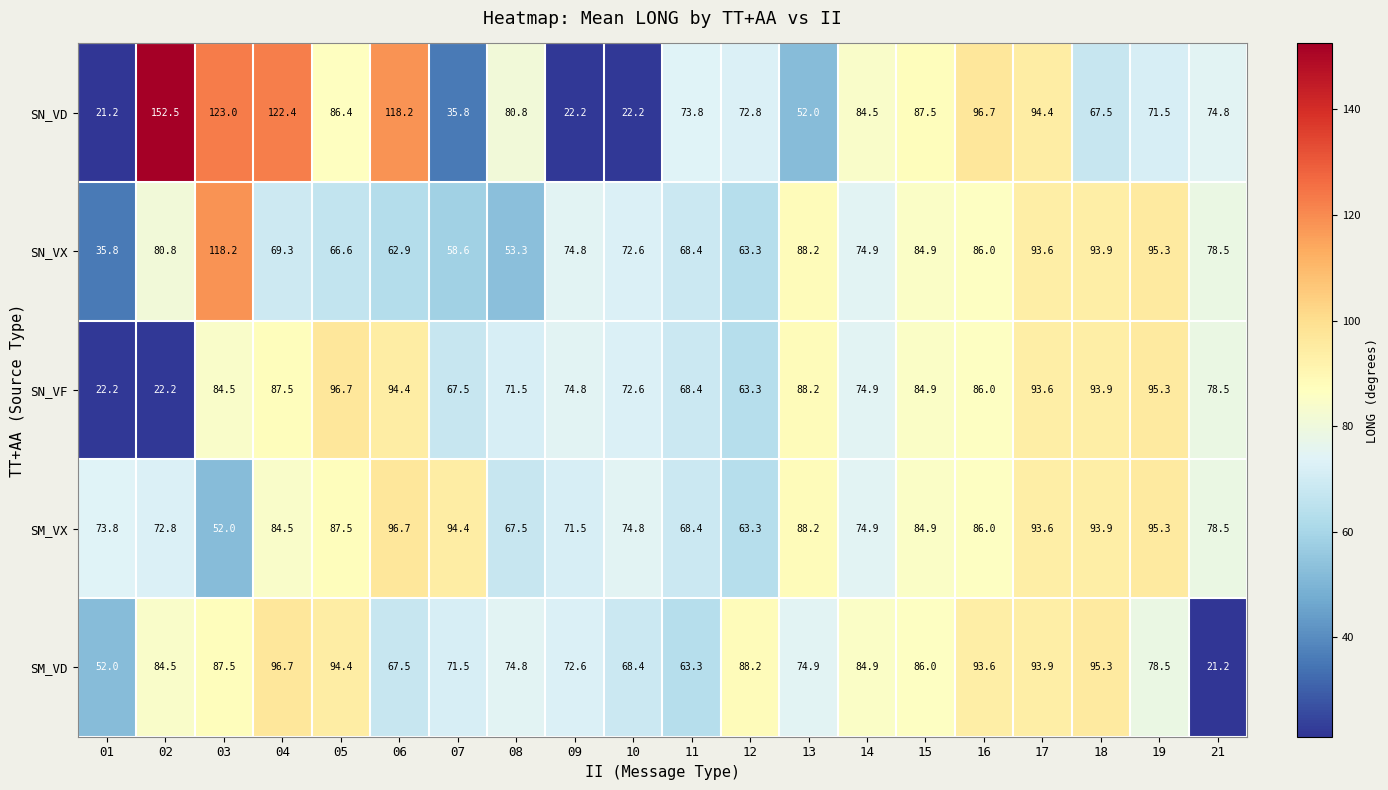

What is the difference between the highest and lowest values at 08?

27.5